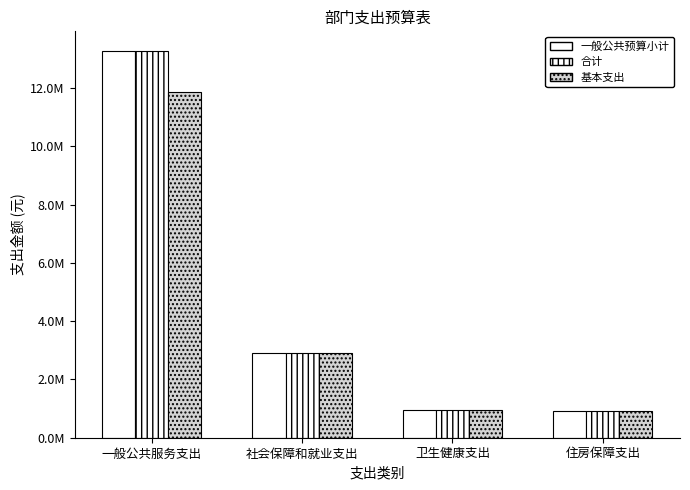

Are the bars grouped side by side (vs. stacked)?

Yes